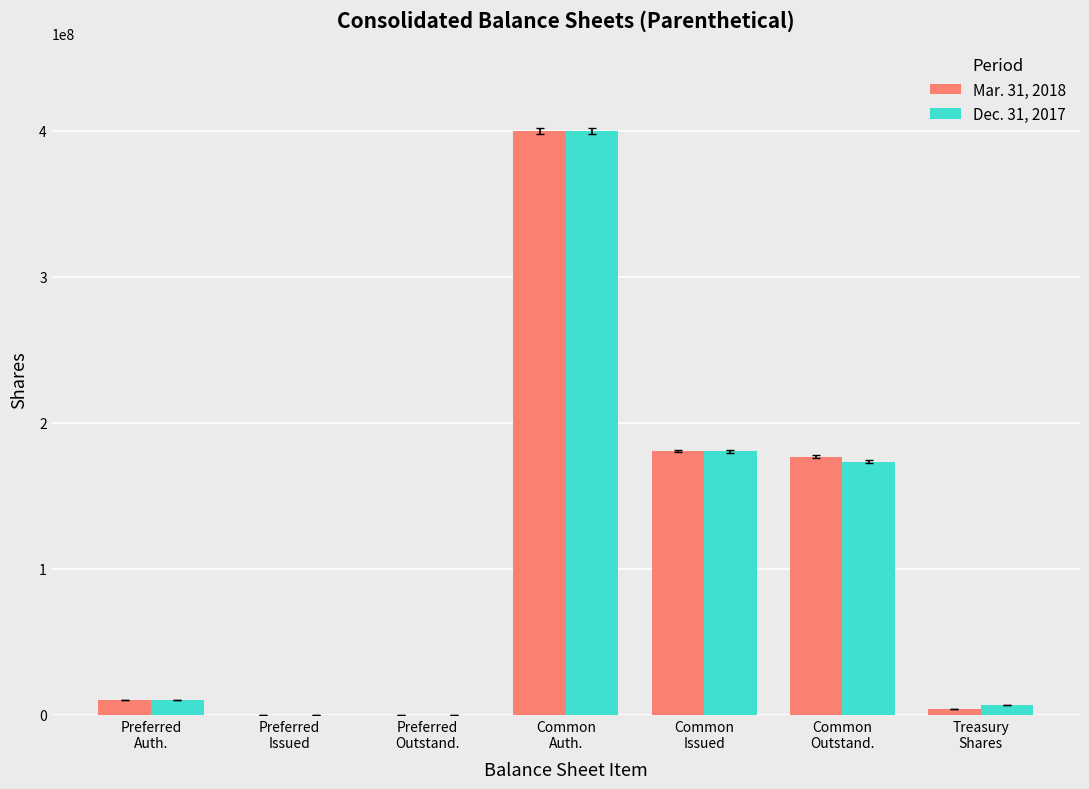

What is the average value of the Mar. 31, 2018 series?

110183714